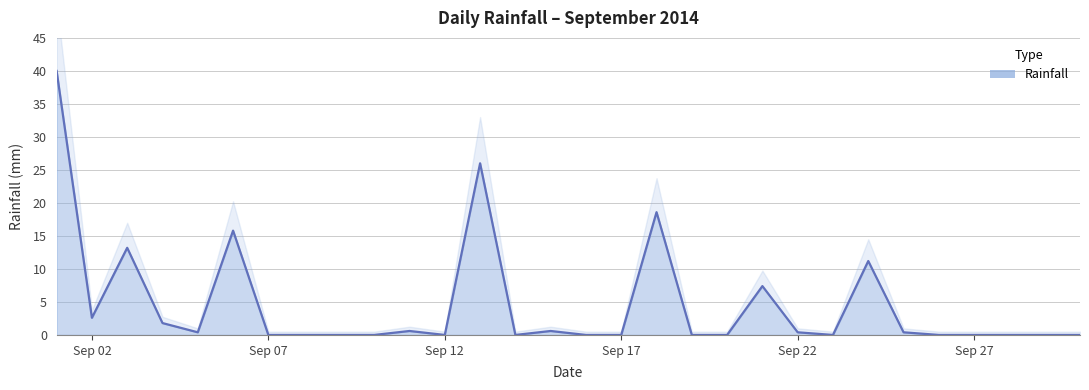

How many points are lower than both their immediate neighbors (excluding endpoints)?

5